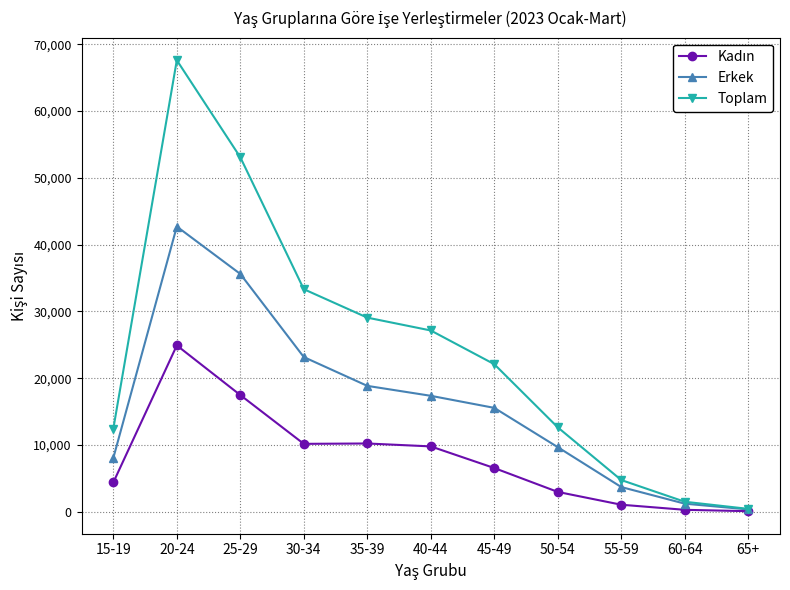

The value of Toplam at 60-64 is 1493. True or false?

True